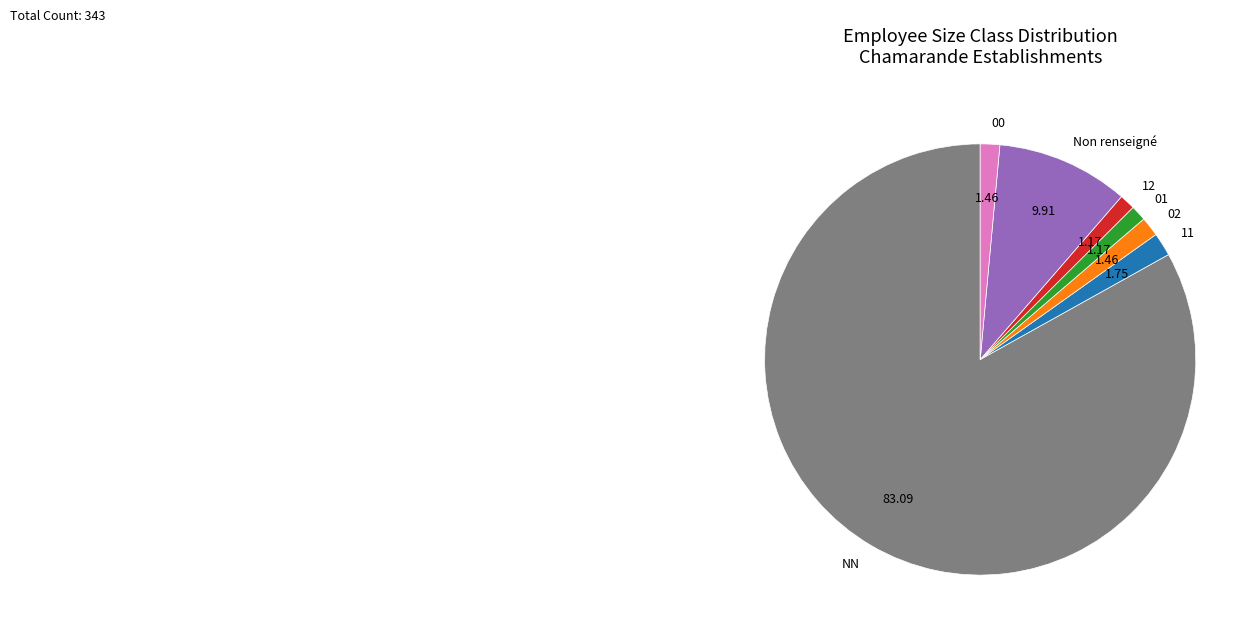

Is there a majority slice in this chart?

Yes